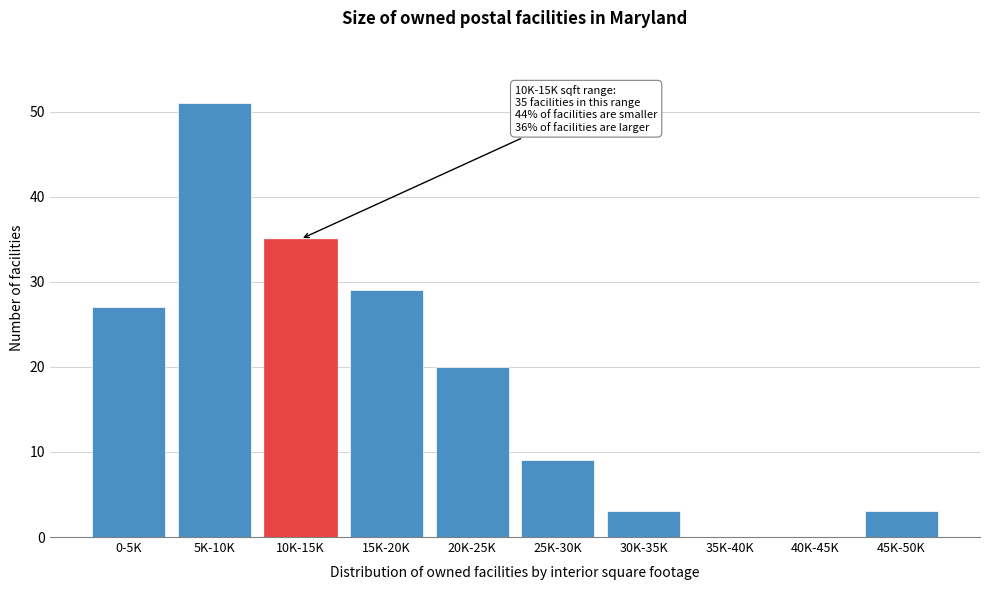

Reading left to right, list all the values displayed in this chart.

0-5K=27	5K-10K=51	10K-15K=35	15K-20K=29	20K-25K=20	25K-30K=9	30K-35K=3	35K-40K=0	40K-45K=0	45K-50K=3